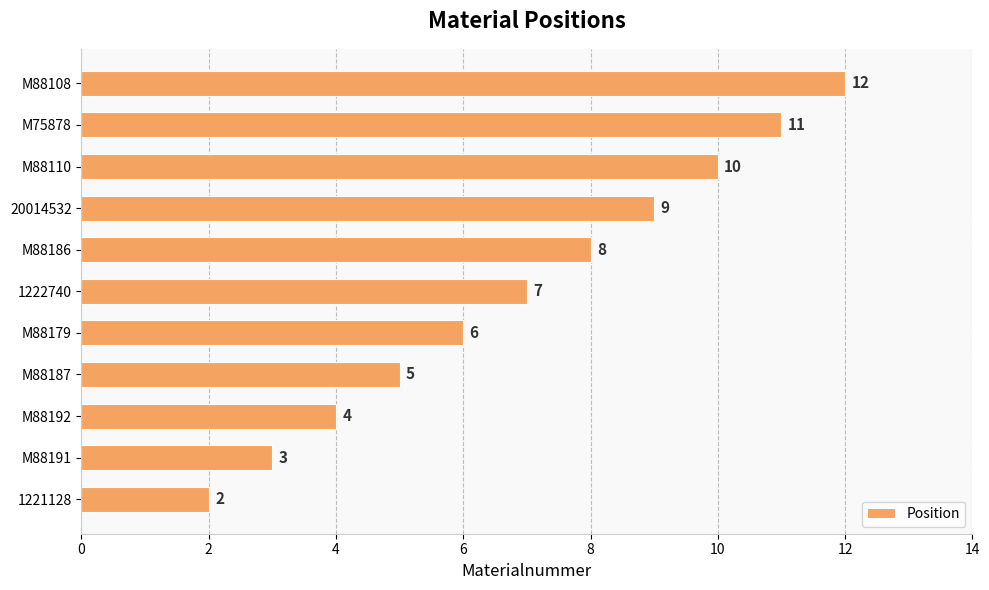

Where is the data nearest to the value 7?

1222740